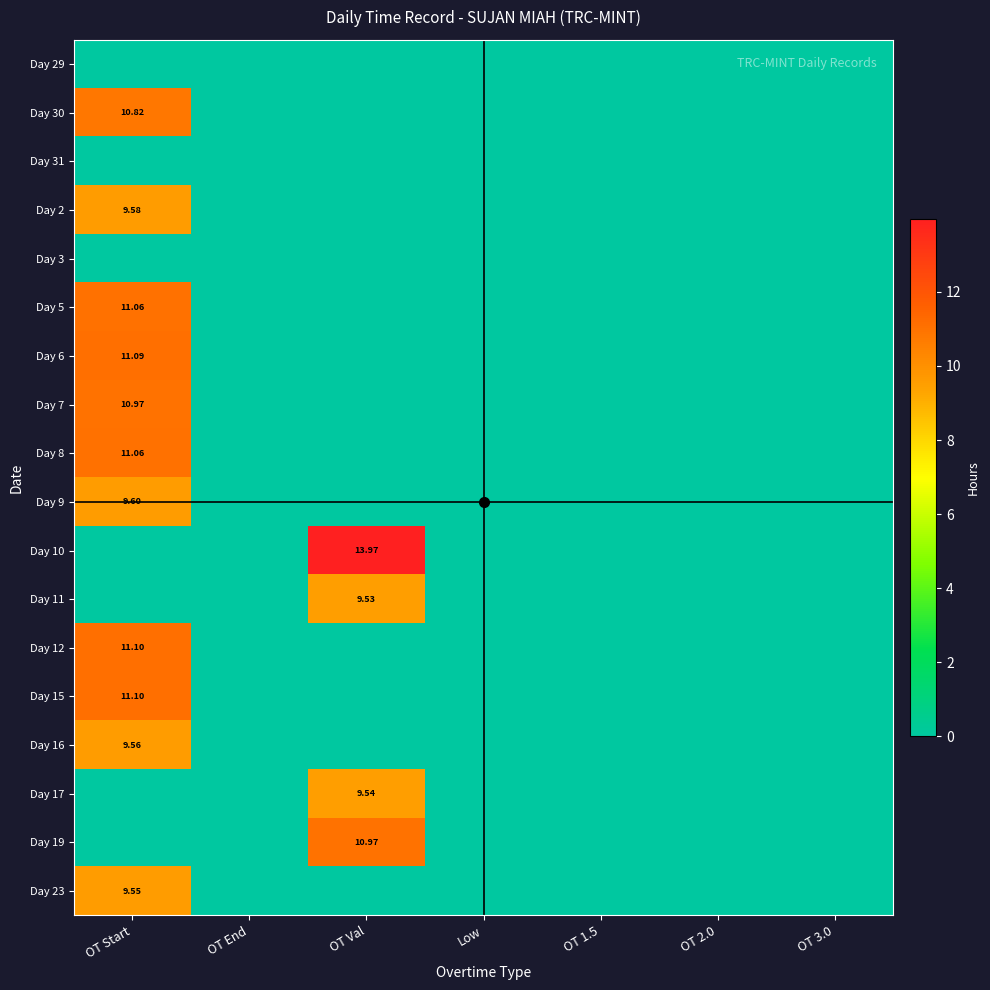

Which label corresponds to the smallest value in the chart?

OT Start